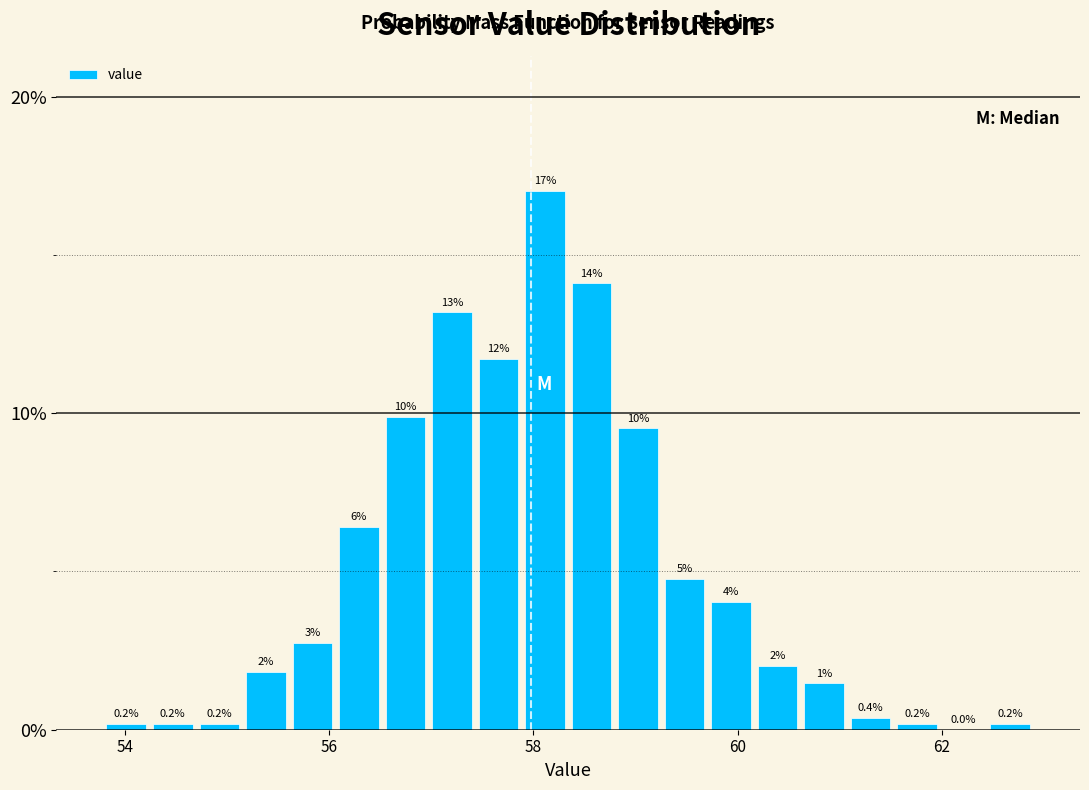

Around what value on the x-axis is the tallest bar? Give the approximate position of its centre, as read against the axis.

58.2